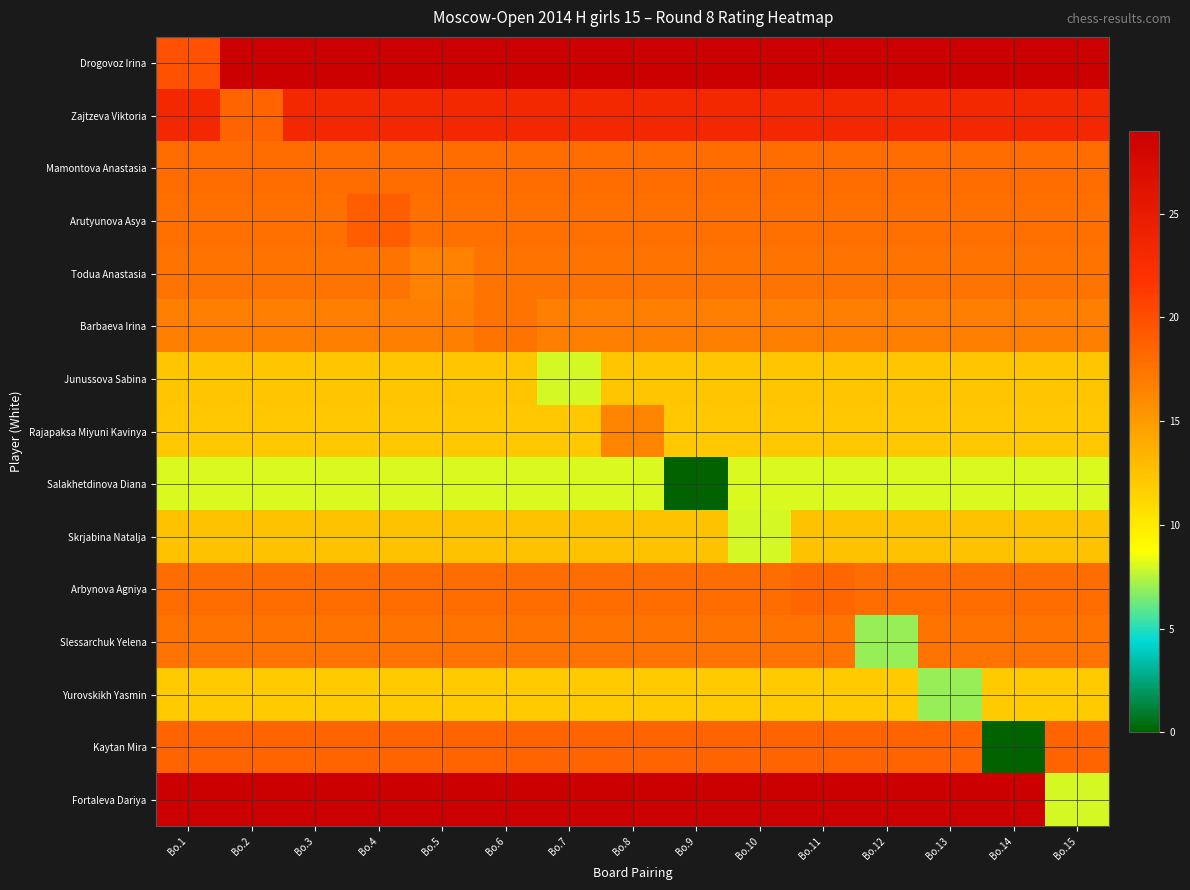

Reading right to left, extract all data points from this chart.

Drogovoz Irina: Bo.15=28.9	Bo.14=28.9	Bo.13=28.9	Bo.12=28.9	Bo.11=28.9	Bo.10=28.9	Bo.9=28.9	Bo.8=28.9	Bo.7=28.9	Bo.6=28.9	Bo.5=28.9	Bo.4=28.9	Bo.3=28.9	Bo.2=28.9	Bo.1=19.8
Zajtzeva Viktoria: Bo.15=23.4	Bo.14=23.4	Bo.13=23.4	Bo.12=23.4	Bo.11=23.4	Bo.10=23.4	Bo.9=23.4	Bo.8=23.4	Bo.7=23.4	Bo.6=23.4	Bo.5=23.4	Bo.4=23.4	Bo.3=23.4	Bo.2=18.6	Bo.1=23.4
Mamontova Anastasia: Bo.15=18.0	Bo.14=18.0	Bo.13=18.0	Bo.12=18.0	Bo.11=18.0	Bo.10=18.0	Bo.9=18.0	Bo.8=18.0	Bo.7=18.0	Bo.6=18.0	Bo.5=18.0	Bo.4=18.0	Bo.3=17.9	Bo.2=18.0	Bo.1=18.0
Arutyunova Asya: Bo.15=17.8	Bo.14=17.8	Bo.13=17.8	Bo.12=17.8	Bo.11=17.8	Bo.10=17.8	Bo.9=17.8	Bo.8=17.8	Bo.7=17.8	Bo.6=17.8	Bo.5=17.8	Bo.4=18.9	Bo.3=17.8	Bo.2=17.8	Bo.1=17.8
Todua Anastasia: Bo.15=17.5	Bo.14=17.5	Bo.13=17.5	Bo.12=17.5	Bo.11=17.5	Bo.10=17.5	Bo.9=17.5	Bo.8=17.5	Bo.7=17.5	Bo.6=17.5	Bo.5=16.6	Bo.4=17.5	Bo.3=17.5	Bo.2=17.5	Bo.1=17.5
Barbaeva Irina: Bo.15=16.7	Bo.14=16.7	Bo.13=16.7	Bo.12=16.7	Bo.11=16.7	Bo.10=16.7	Bo.9=16.7	Bo.8=16.7	Bo.7=16.7	Bo.6=17.5	Bo.5=16.7	Bo.4=16.7	Bo.3=16.7	Bo.2=16.7	Bo.1=16.7
Junussova Sabina: Bo.15=12.3	Bo.14=12.3	Bo.13=12.3	Bo.12=12.3	Bo.11=12.3	Bo.10=12.3	Bo.9=12.3	Bo.8=12.3	Bo.7=8.0	Bo.6=12.3	Bo.5=12.3	Bo.4=12.3	Bo.3=12.3	Bo.2=12.3	Bo.1=12.3
Rajapaksa Miyuni Kavinya: Bo.15=12.2	Bo.14=12.2	Bo.13=12.2	Bo.12=12.2	Bo.11=12.2	Bo.10=12.2	Bo.9=12.2	Bo.8=16.4	Bo.7=12.2	Bo.6=12.2	Bo.5=12.2	Bo.4=12.2	Bo.3=12.2	Bo.2=12.2	Bo.1=12.2
Salakhetdinova Diana: Bo.15=8.1	Bo.14=8.1	Bo.13=8.1	Bo.12=8.1	Bo.11=8.1	Bo.10=8.1	Bo.9=0.0	Bo.8=8.1	Bo.7=8.1	Bo.6=8.1	Bo.5=8.1	Bo.4=8.1	Bo.3=8.1	Bo.2=8.1	Bo.1=8.1
Skrjabina Natalja: Bo.15=12.5	Bo.14=12.5	Bo.13=12.5	Bo.12=12.5	Bo.11=12.5	Bo.10=8.0	Bo.9=12.5	Bo.8=12.5	Bo.7=12.5	Bo.6=12.5	Bo.5=12.5	Bo.4=12.5	Bo.3=12.5	Bo.2=12.5	Bo.1=12.5
Arbynova Agniya: Bo.15=17.9	Bo.14=17.9	Bo.13=17.9	Bo.12=17.9	Bo.11=18.4	Bo.10=17.9	Bo.9=17.9	Bo.8=17.9	Bo.7=17.9	Bo.6=17.9	Bo.5=17.9	Bo.4=17.9	Bo.3=17.9	Bo.2=17.9	Bo.1=17.9
Slessarchuk Yelena: Bo.15=17.5	Bo.14=17.5	Bo.13=17.5	Bo.12=7.0	Bo.11=17.5	Bo.10=17.5	Bo.9=17.5	Bo.8=17.5	Bo.7=17.5	Bo.6=17.5	Bo.5=17.5	Bo.4=17.5	Bo.3=17.5	Bo.2=17.5	Bo.1=17.5
Yurovskikh Yasmin: Bo.15=12.0	Bo.14=12.0	Bo.13=7.0	Bo.12=12.0	Bo.11=12.0	Bo.10=12.0	Bo.9=12.0	Bo.8=12.0	Bo.7=12.0	Bo.6=12.0	Bo.5=12.0	Bo.4=12.0	Bo.3=12.0	Bo.2=12.0	Bo.1=12.0
Kaytan Mira: Bo.15=18.5	Bo.14=0.0	Bo.13=18.5	Bo.12=18.5	Bo.11=18.5	Bo.10=18.5	Bo.9=18.5	Bo.8=18.5	Bo.7=18.5	Bo.6=18.5	Bo.5=18.5	Bo.4=18.5	Bo.3=18.5	Bo.2=18.5	Bo.1=18.5
Fortaleva Dariya: Bo.15=8.0	Bo.14=29.0	Bo.13=29.0	Bo.12=29.0	Bo.11=29.0	Bo.10=29.0	Bo.9=29.0	Bo.8=29.0	Bo.7=29.0	Bo.6=29.0	Bo.5=29.0	Bo.4=29.0	Bo.3=29.0	Bo.2=29.0	Bo.1=29.0